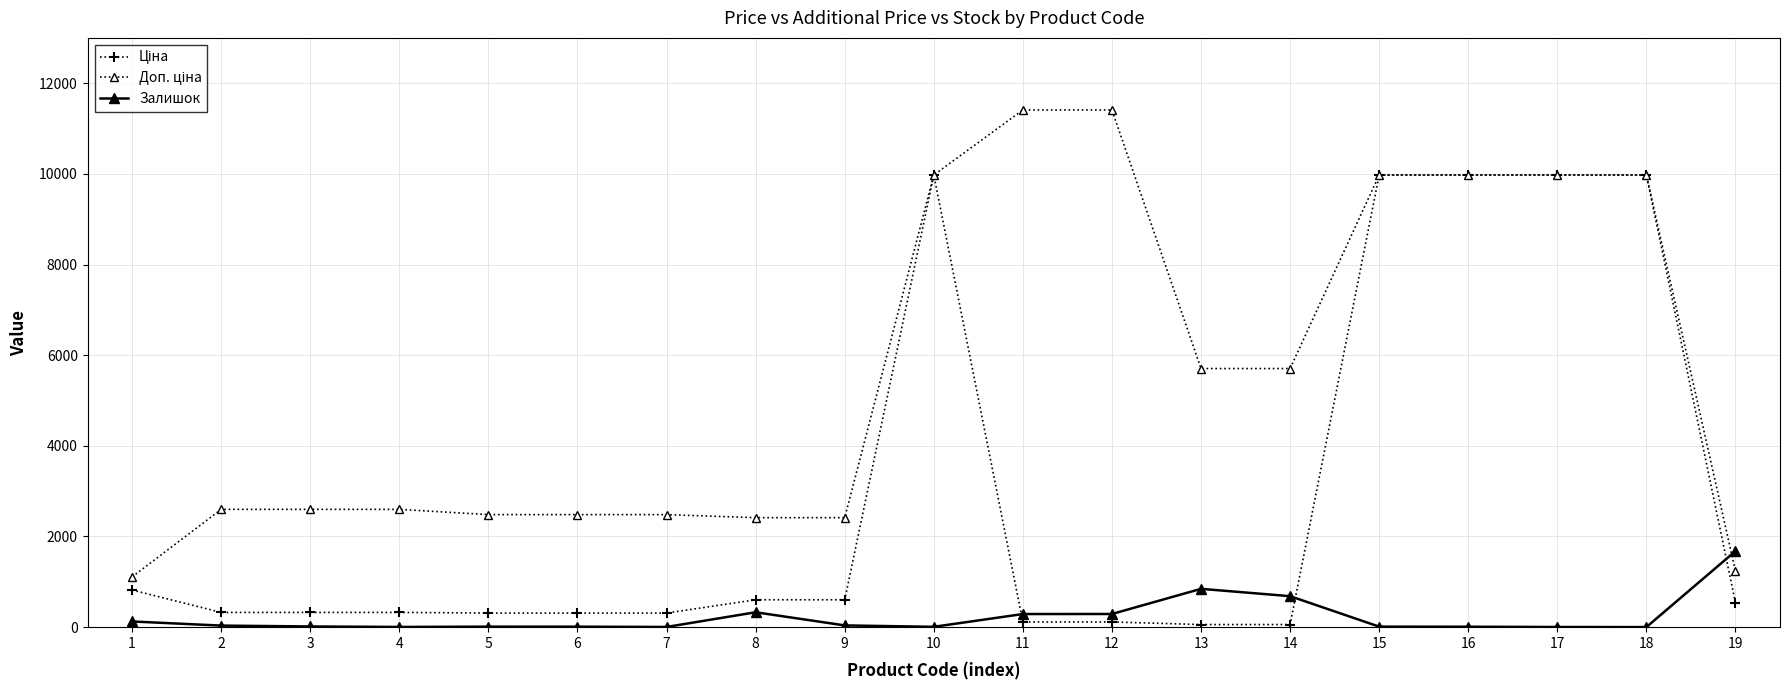

What is the greatest value displayed?

11410.0